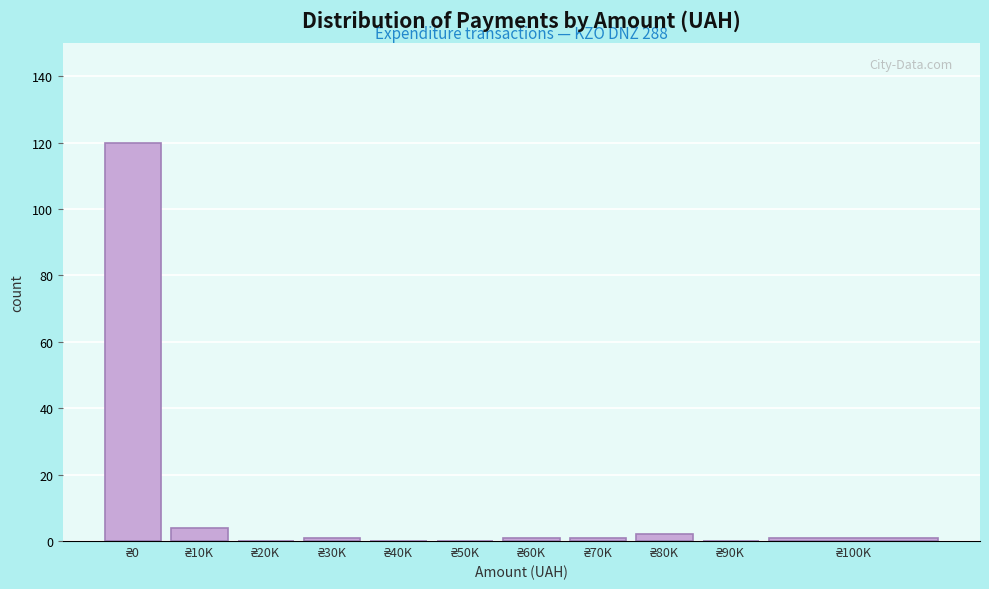

What is the sum of all values?

130